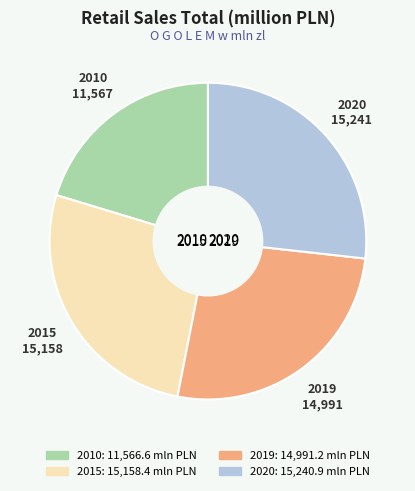

Which slice is the largest?

2020